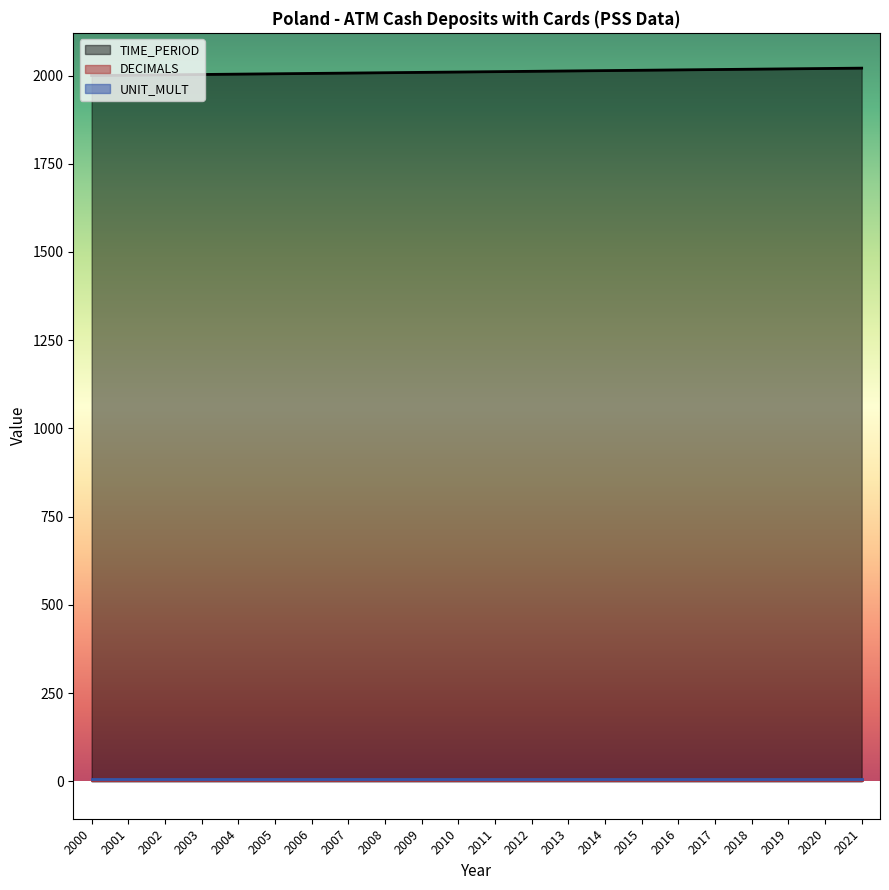

How many lines are shown in the chart?

3